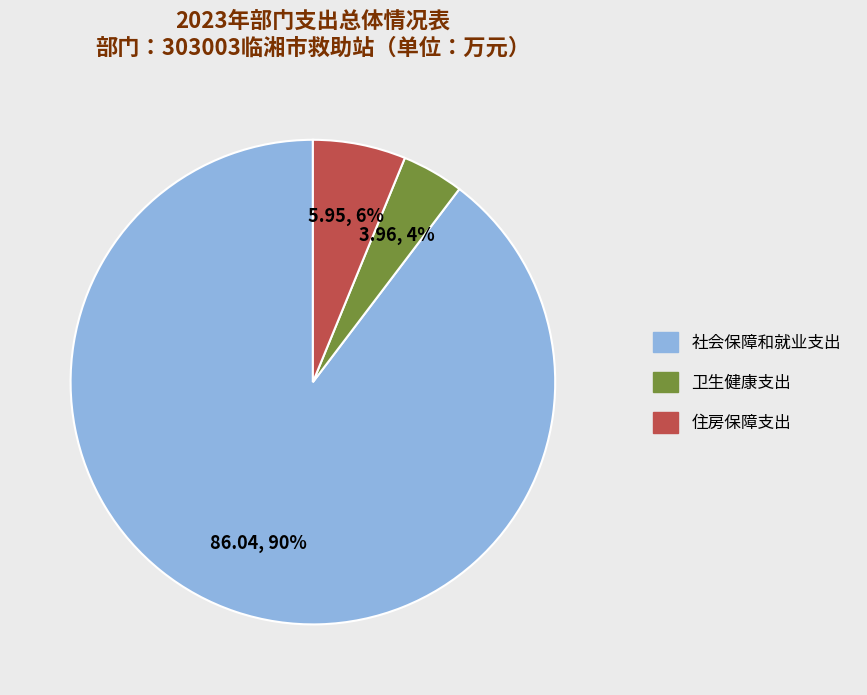

To the nearest percent, what is the average slice percentage?

33%